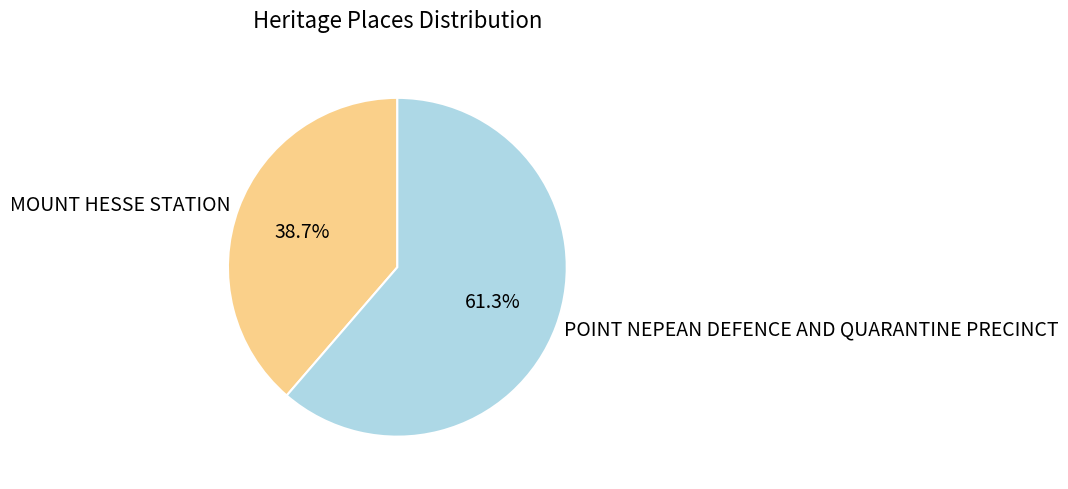

To the nearest percent, what percentage of the pie is MOUNT HESSE STATION?

39%